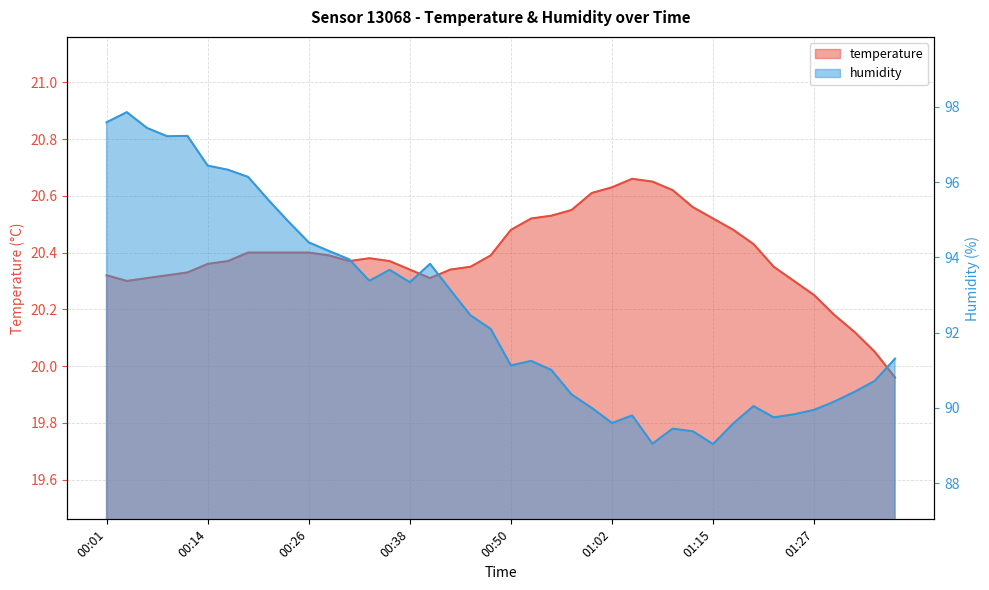

The humidity series shows 19.5 at 01:27. True or false?

False